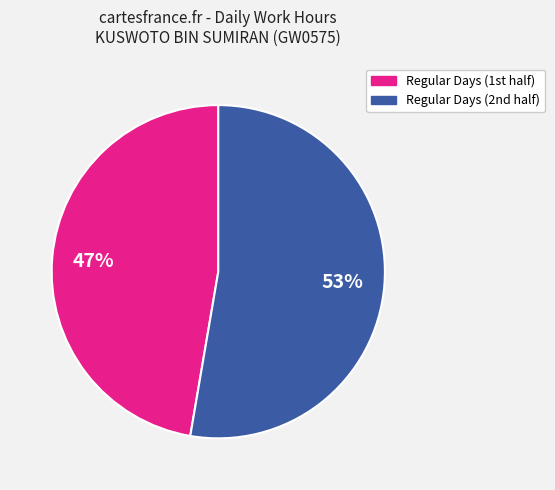

Is there a majority slice in this chart?

Yes